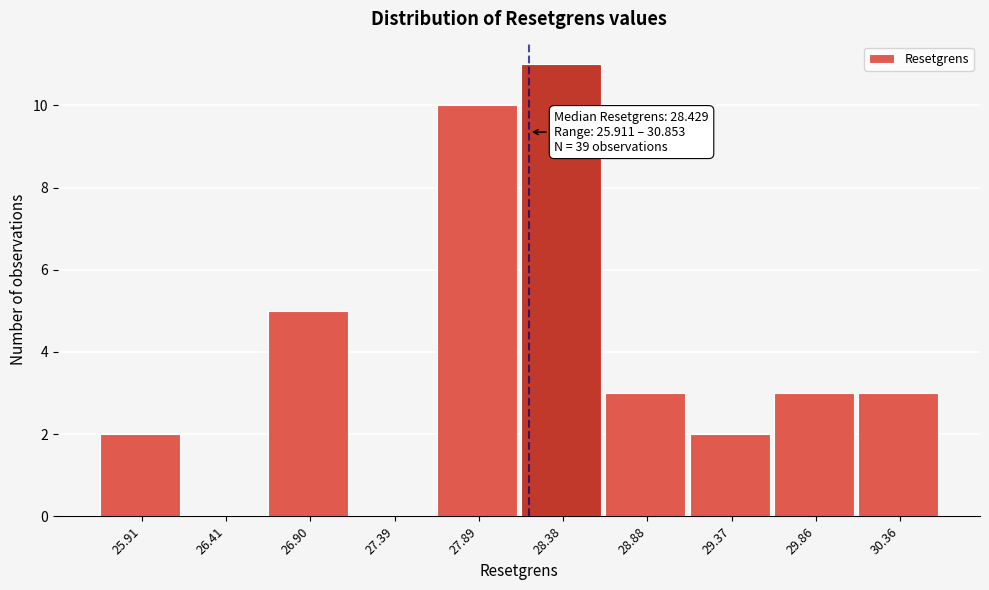

Reading left to right, list all the values displayed in this chart.

25.91=2	26.41=0	26.90=5	27.39=0	27.89=10	28.38=11	28.88=3	29.37=2	29.86=3	30.36=3